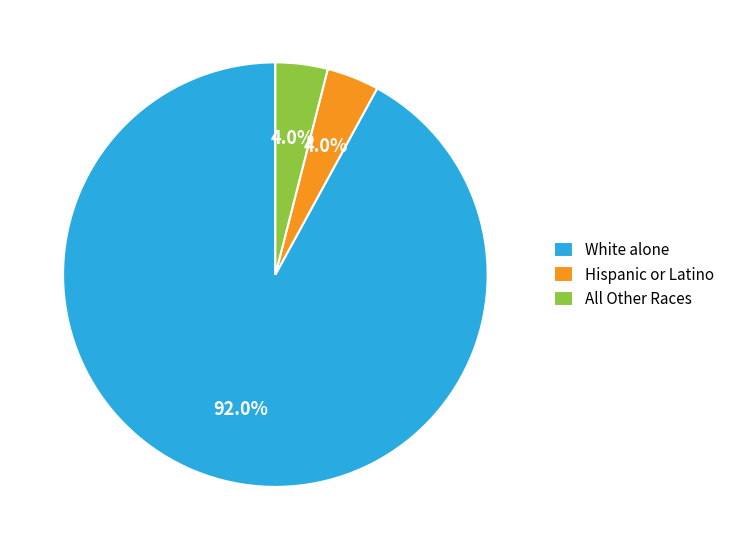

What is the largest slice in the pie chart?

White alone